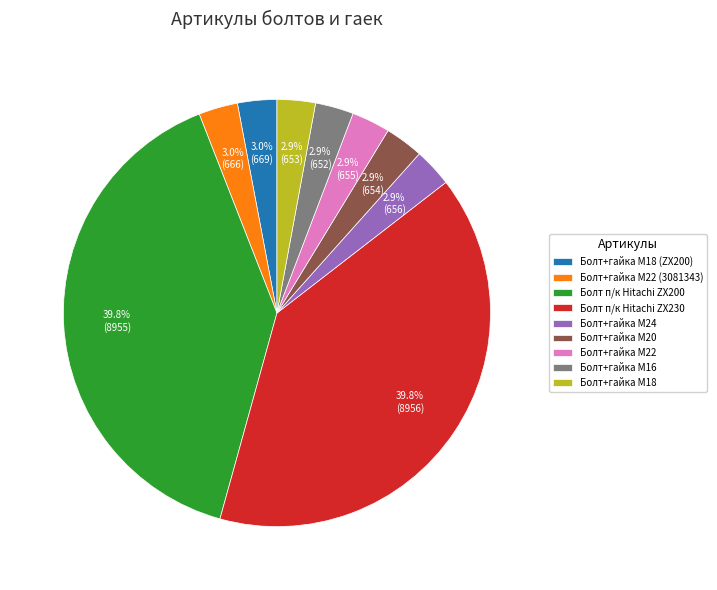

Combined, do Болт+гайка M20 and Болт+гайка M22 (3081343) account for over 50%?

No